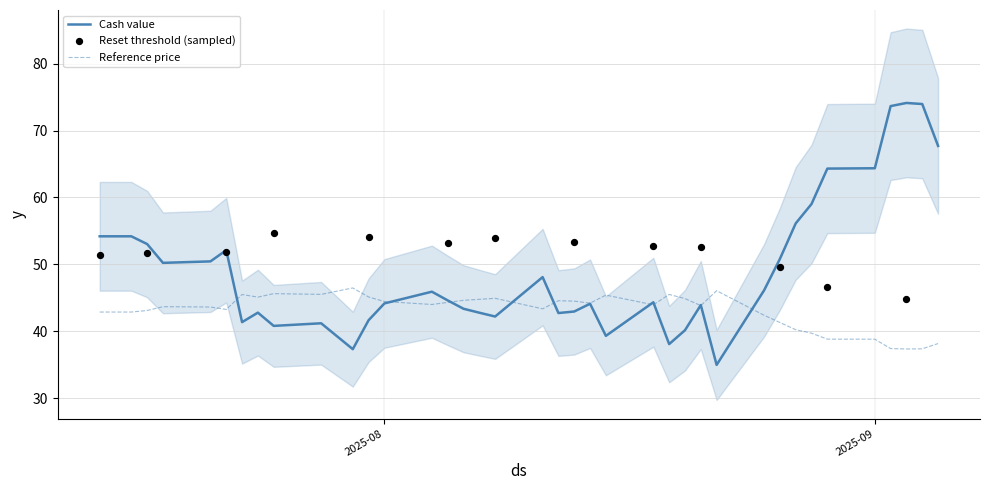

What is the total value across all series at 19?

143.5